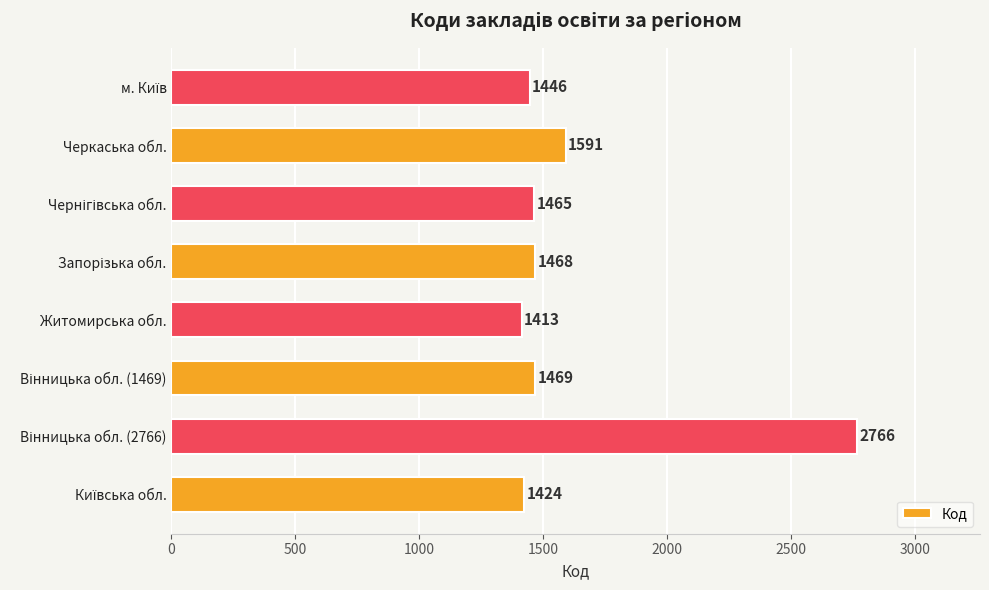

How many data points does each series have?

8